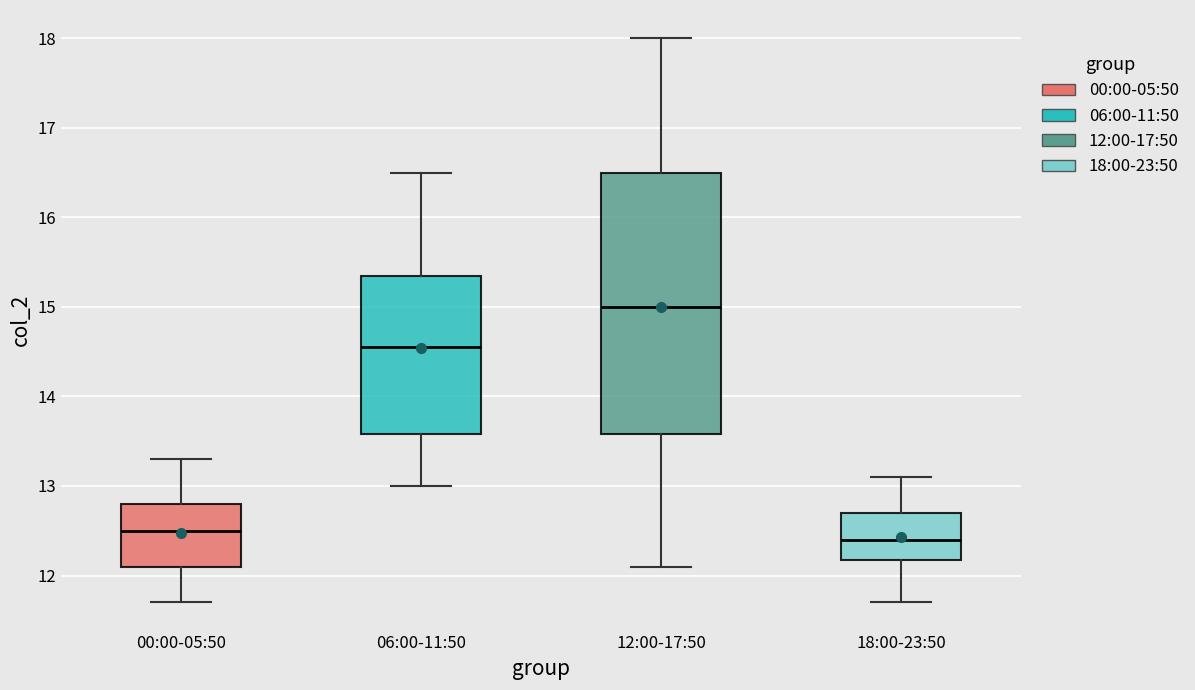

Where does the median line of the box for 12:00-17:50 sit on the y-axis? The values are not printed on the chart, so give them approximately, as read against the axis.

15.0